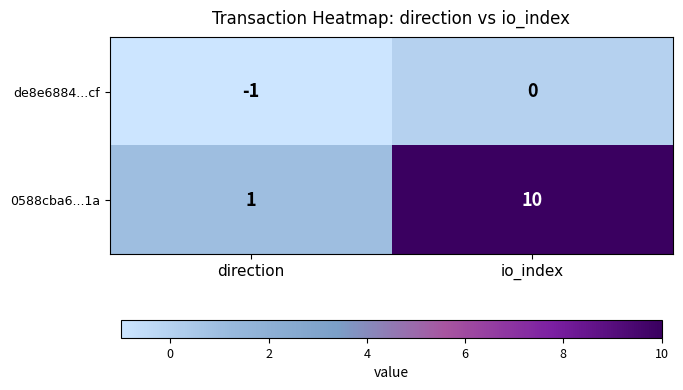

At which category is the sum across all series the highest?

io_index